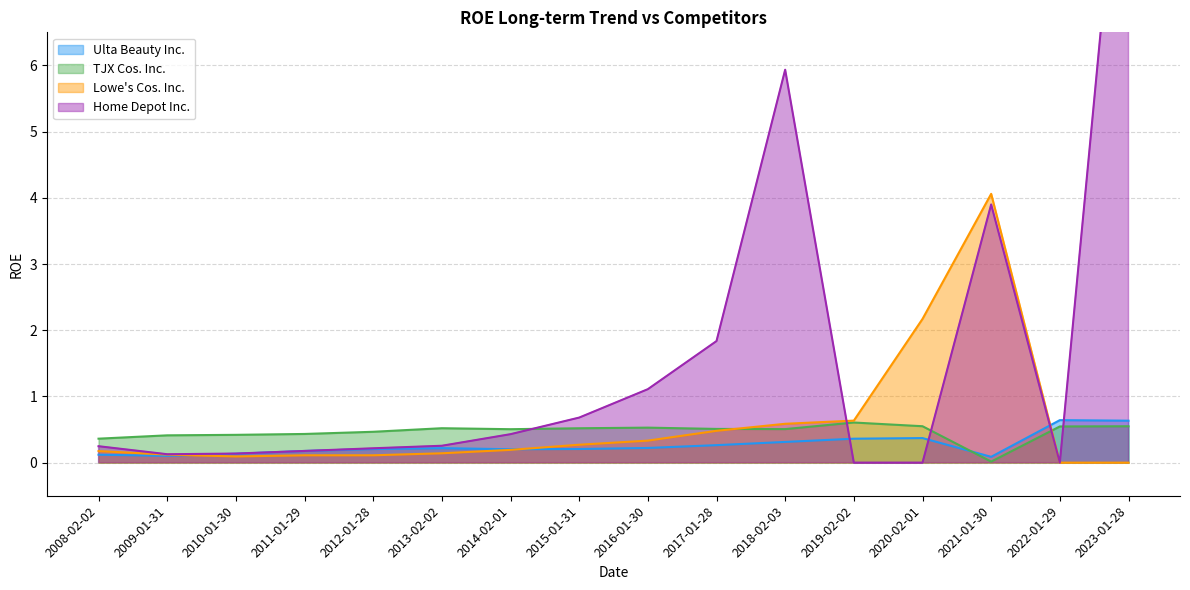

Between which two adjacent categories do Ulta Beauty Inc. and TJX Cos. Inc. first intersect?

2020-02-01 and 2021-01-30